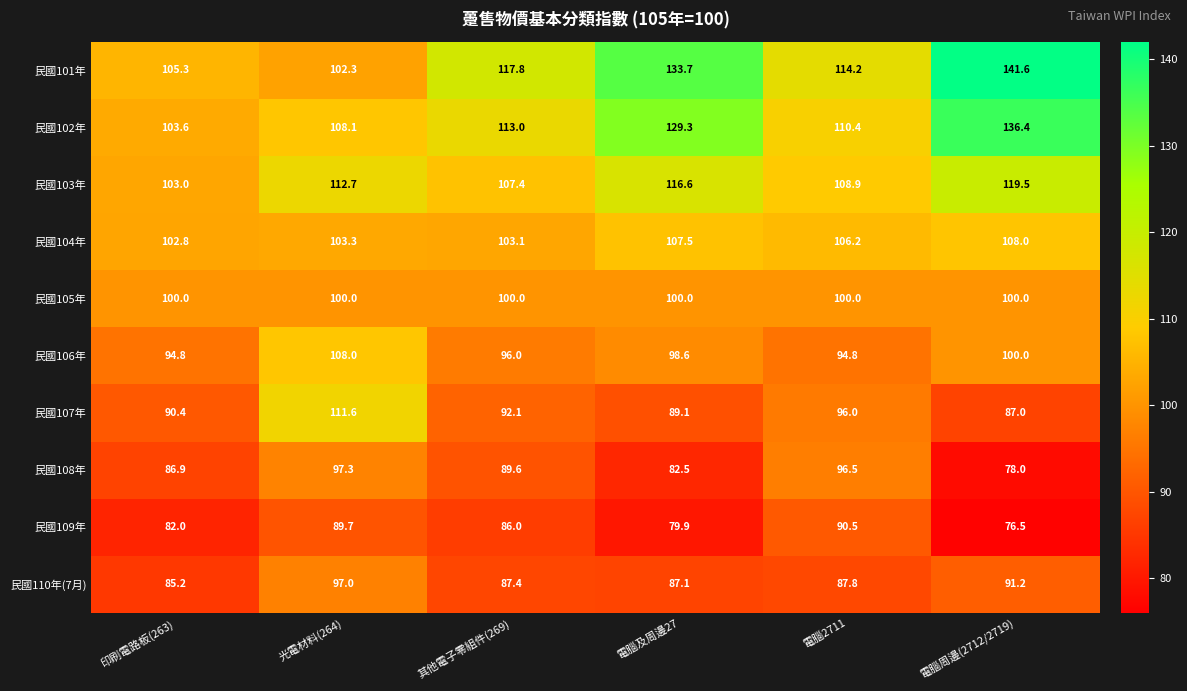

True or false: 民國103年 has a value of 112.7 at 光電材料(264).

True